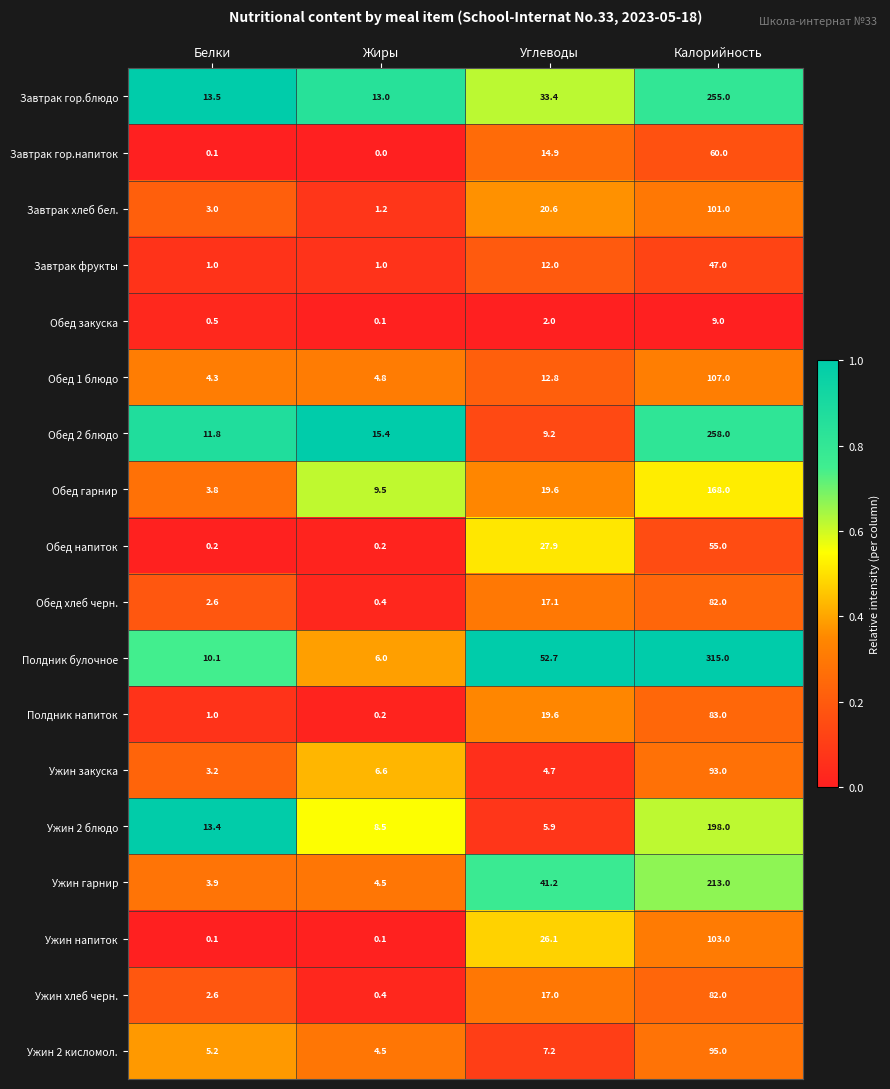

At which label does Обед гарнир first exceed 19?

Углеводы